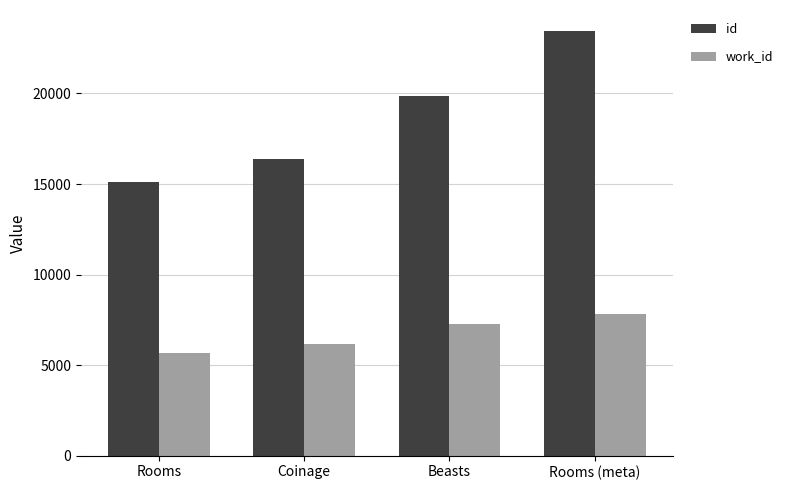

Reading left to right, list all the values displayed in this chart.

id: 15094	16360	19845	23437
work_id: 5647	6183	7287	7828